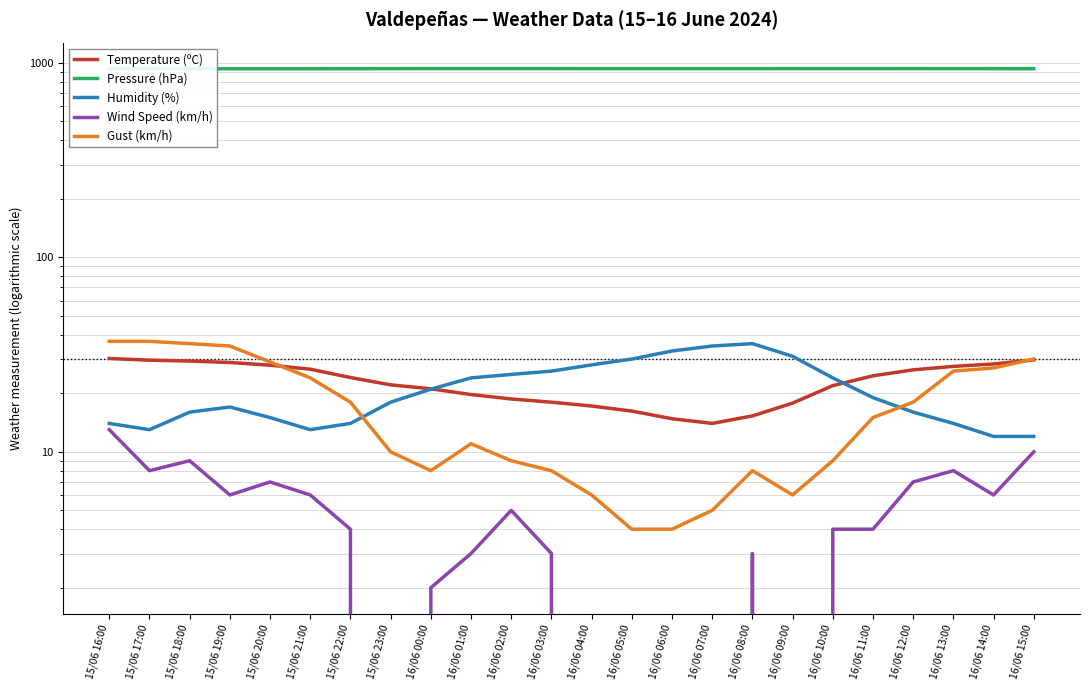

Reading left to right, extract all data points from this chart.

Temperature (ºC): 30.2	29.6	29.3	28.8	27.9	26.6	24.1	22.1	21.1	19.7	18.7	18.0	17.2	16.2	14.8	14.0	15.3	17.8	21.9	24.6	26.4	27.5	28.3	29.7
Pressure (hPa): 933.3	932.9	932.7	932.6	932.6	932.9	933.4	934.2	934.8	934.8	934.9	934.6	934.1	934.0	934.0	934.1	934.2	934.4	934.6	934.5	934.4	934.2	933.9	933.4
Humidity (%): 14.0	13.0	16.0	17.0	15.0	13.0	14.0	18.0	21.0	24.0	25.0	26.0	28.0	30.0	33.0	35.0	36.0	31.0	24.0	19.0	16.0	14.0	12.0	12.0
Wind Speed (km/h): 13.0	8.0	9.0	6.0	7.0	6.0	4.0	0.0	2.0	3.0	5.0	3.0	0.0	0.0	0.0	0.0	3.0	0.0	4.0	4.0	7.0	8.0	6.0	10.0
Gust (km/h): 37.0	37.0	36.0	35.0	29.0	24.0	18.0	10.0	8.0	11.0	9.0	8.0	6.0	4.0	4.0	5.0	8.0	6.0	9.0	15.0	18.0	26.0	27.0	30.0